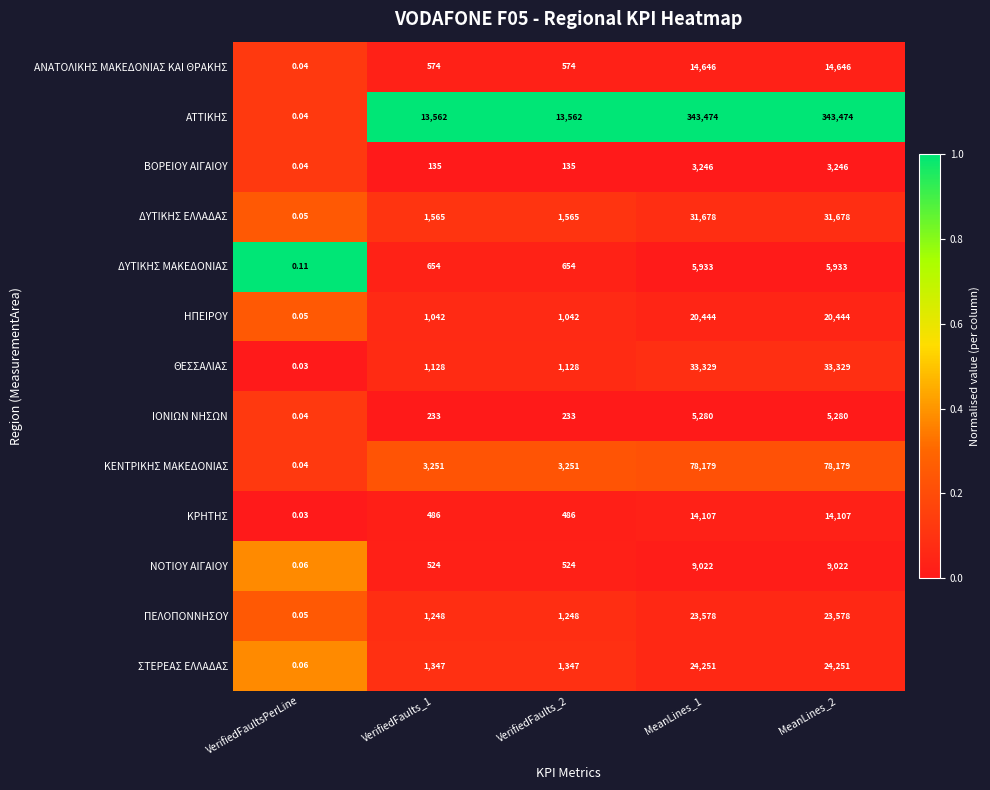

How many distinct data groups are displayed?

13